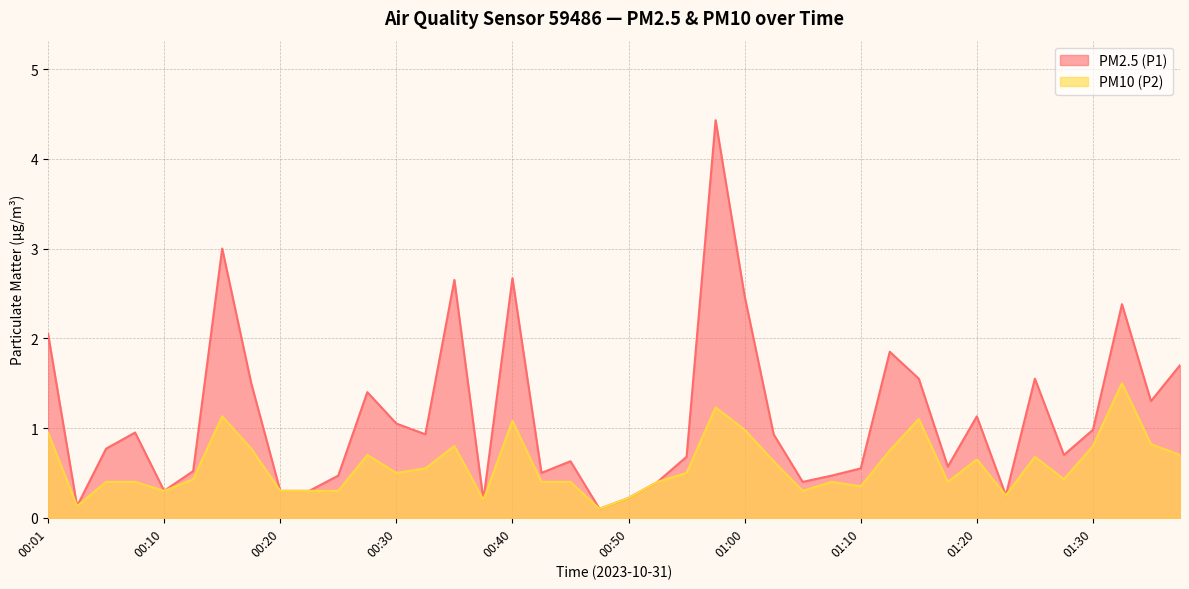

What is the label of the 10th point from the left?

00:23